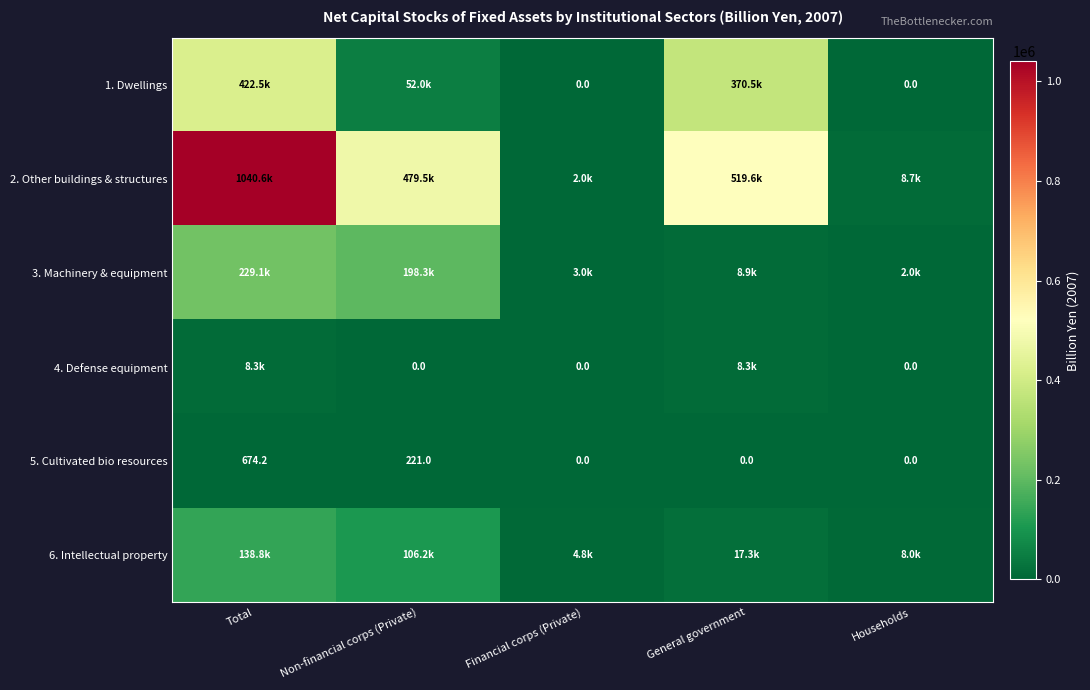

True or false: 5. Cultivated bio resources has a value of 243.6 at General government.

False